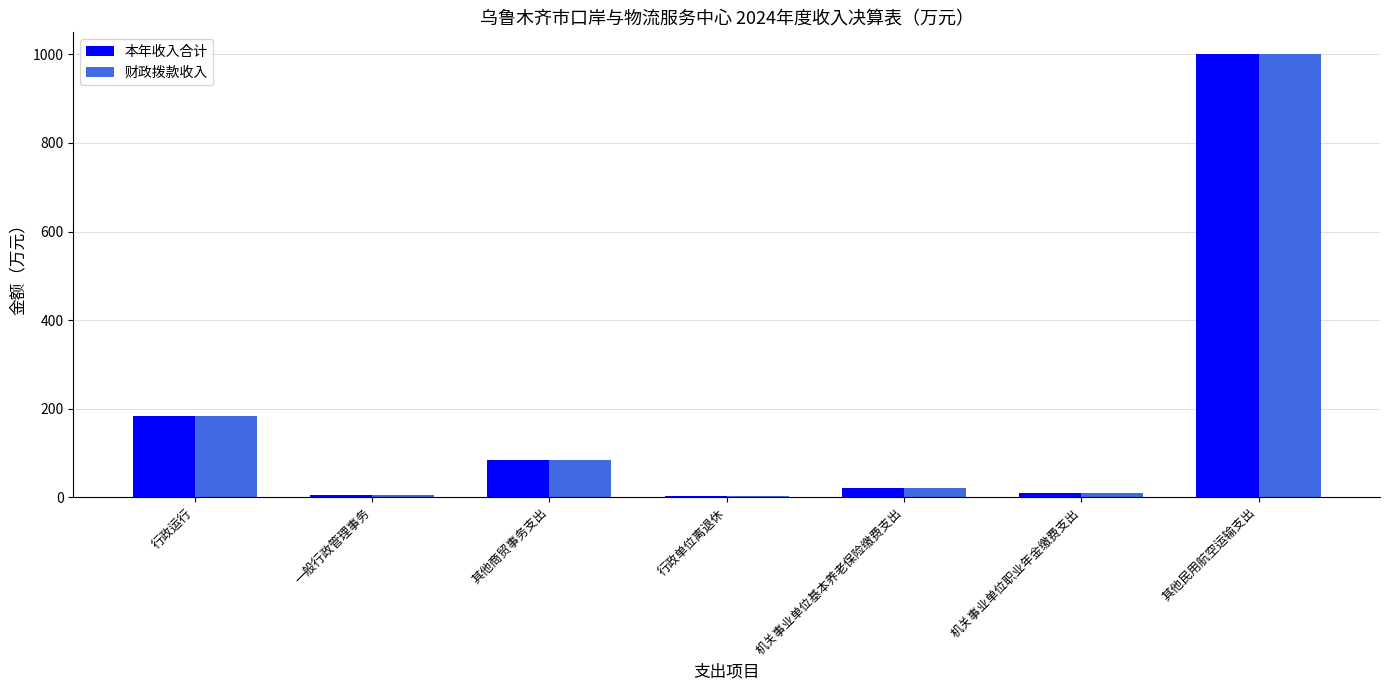

The 本年收入合计 series shows 1000.0 at 其他民用航空运输支出. True or false?

True